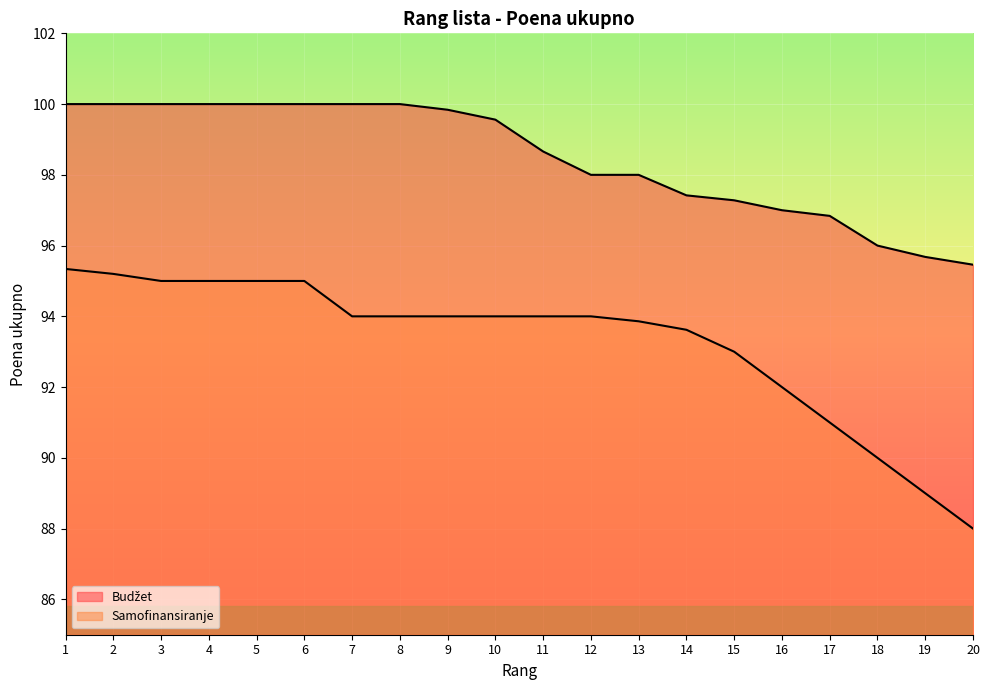

At how many categories does at least one series exceed 93?

20